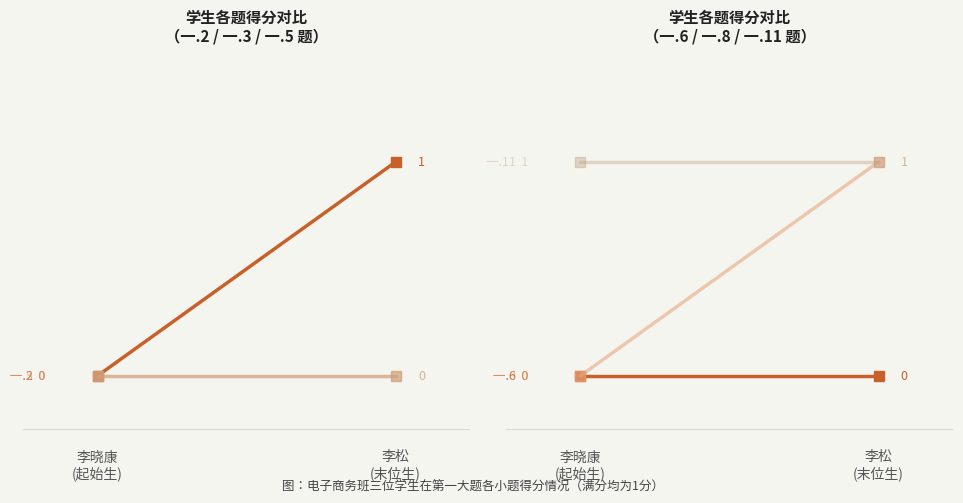

Reading left to right, list all the values displayed in this chart.

一.2(1分): 李晓康
(起始生)=0	李松
(末位生)=1
一.3(1分): 李晓康
(起始生)=0	李松
(末位生)=0
一.5(1分): 李晓康
(起始生)=0	李松
(末位生)=0
一.6(1分): 李晓康
(起始生)=0	李松
(末位生)=0
一.8(1分): 李晓康
(起始生)=0	李松
(末位生)=1
一.11(1分): 李晓康
(起始生)=1	李松
(末位生)=1